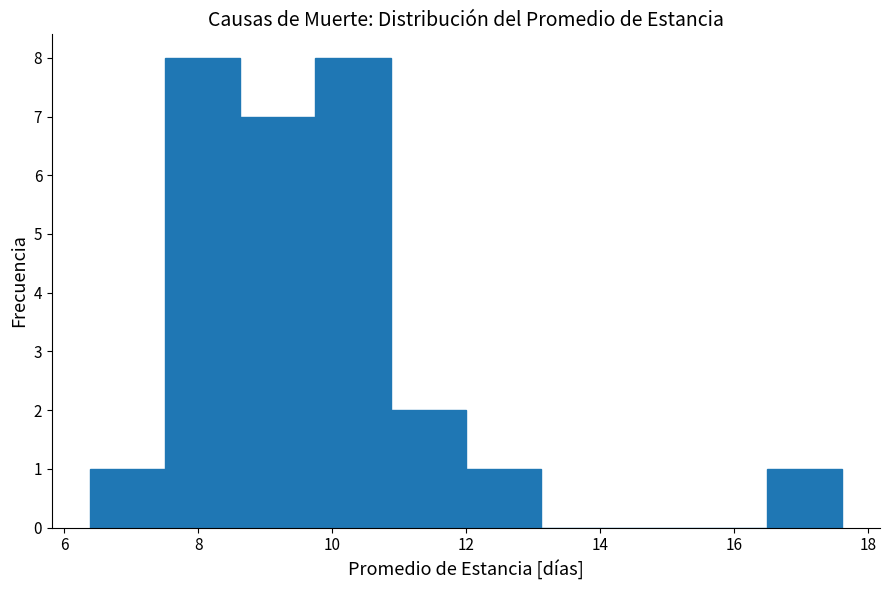

How tall is the bar that spans 16.4 to 17.6 on the x-axis? Neither the bar edges nor the heights are printed on the chart, so give them approximately, as read against the axes.

1